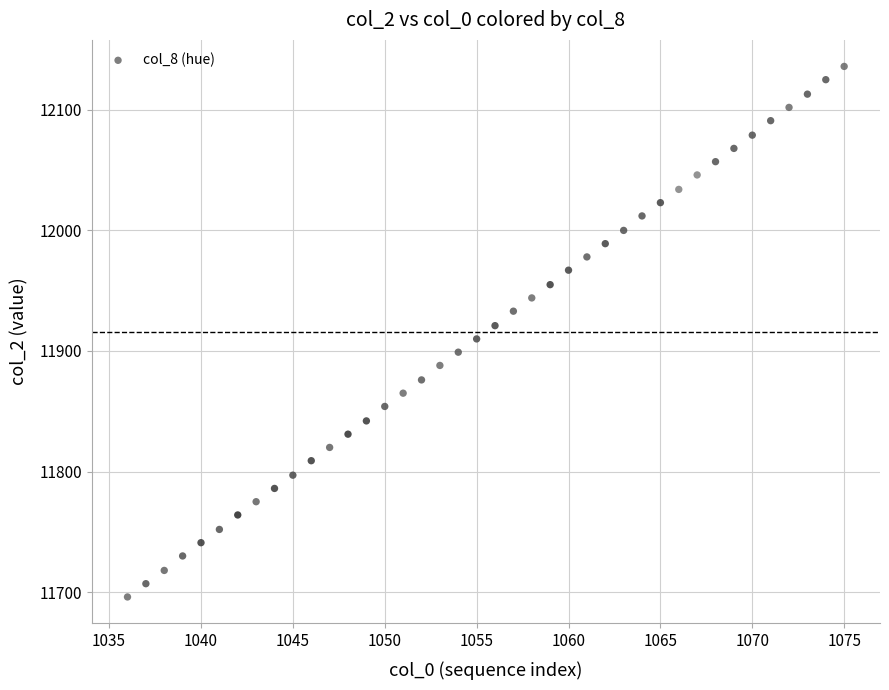

What is the range of Y values (max minus min)?

440